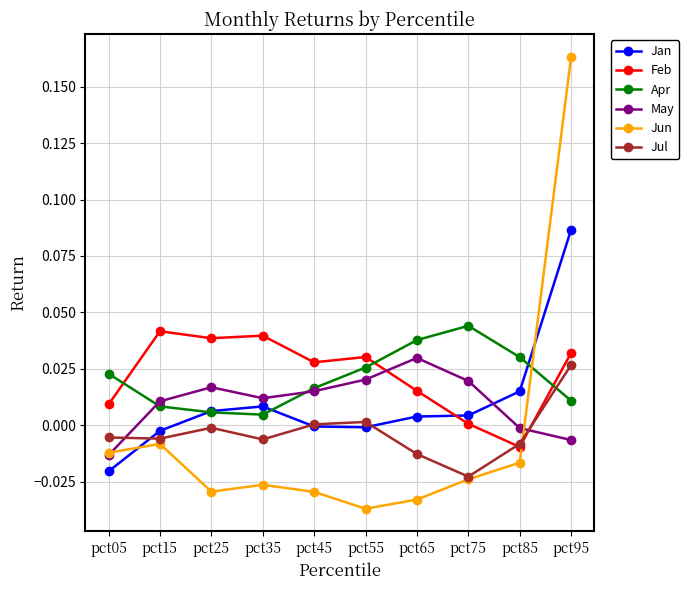

True or false: Feb has a value of 0.0 at pct05.

True